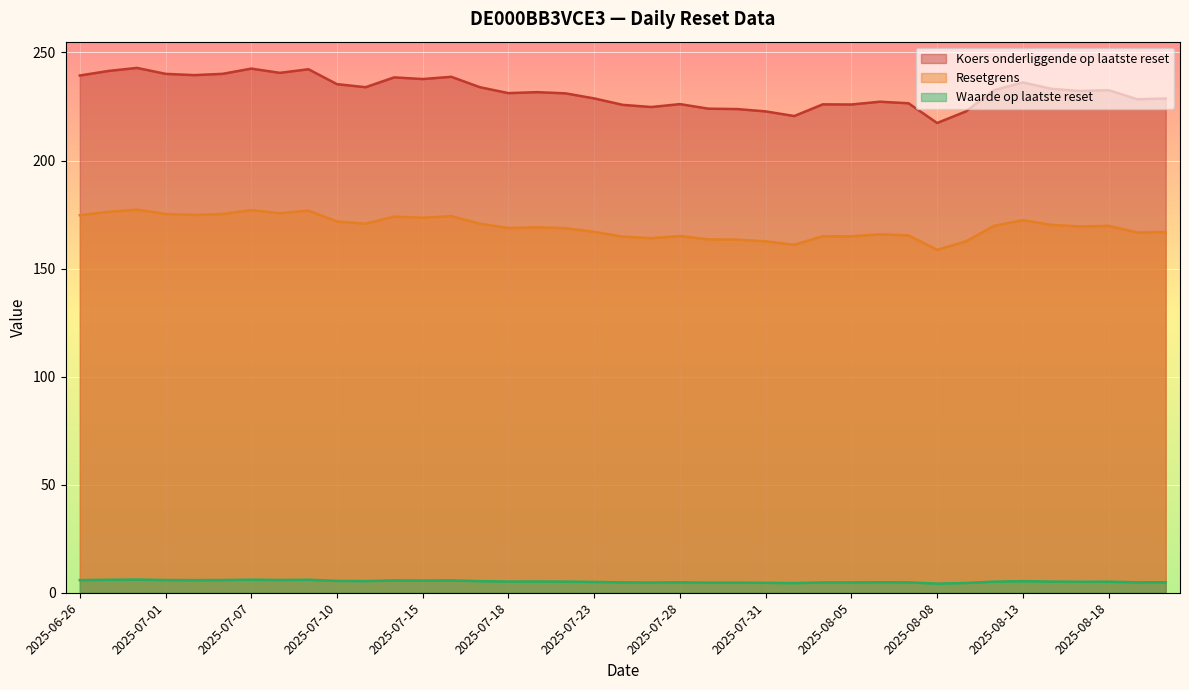

In Koers onderliggende op laatste reset, how many points are lower than both neighbors (excluding endpoints)?

11